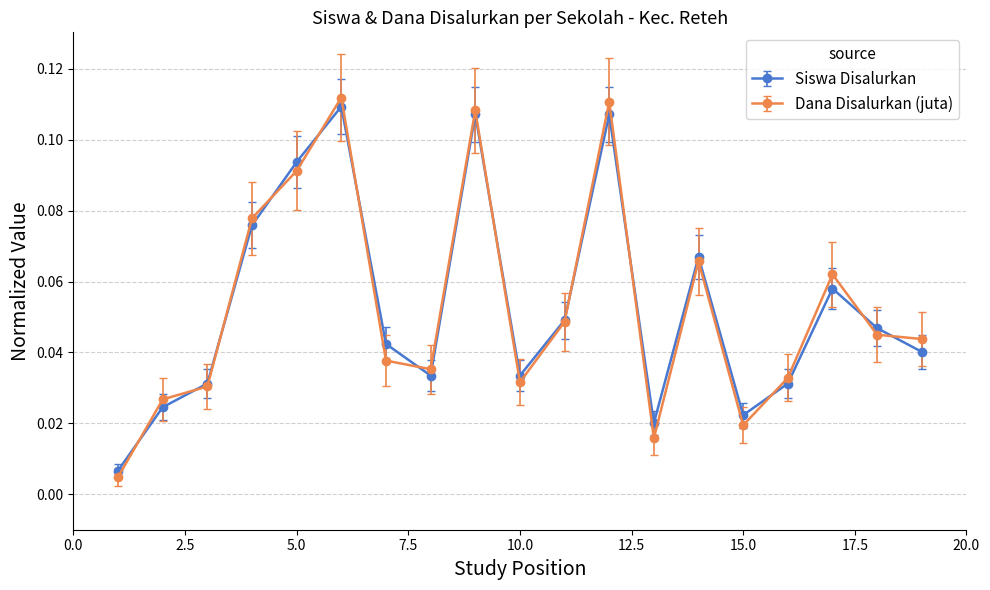

At how many categories does at least one series exceed 0?

19